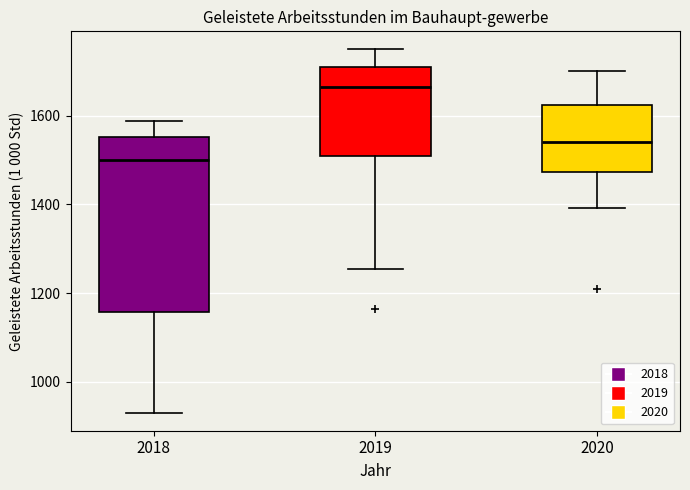

Comparing the boxes themselves (not the whiskers), which one is the tallest?

2018